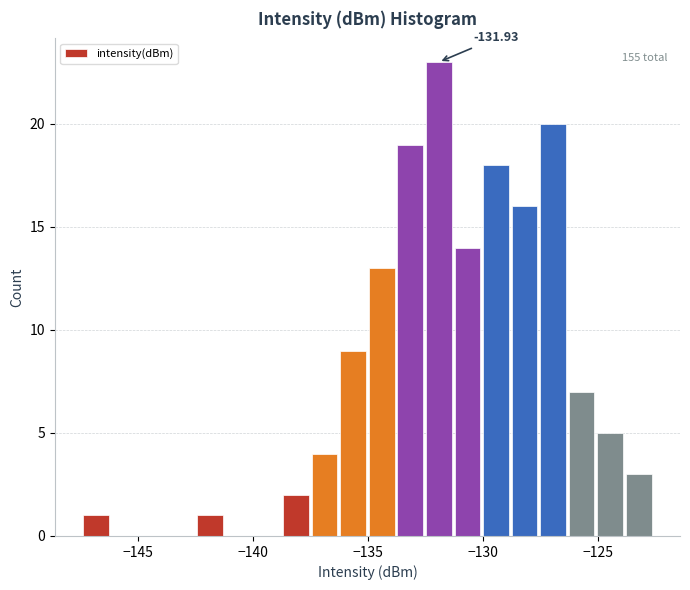

Read against the x-axis, roughly where is the centre of the tallest bar?

-132.0